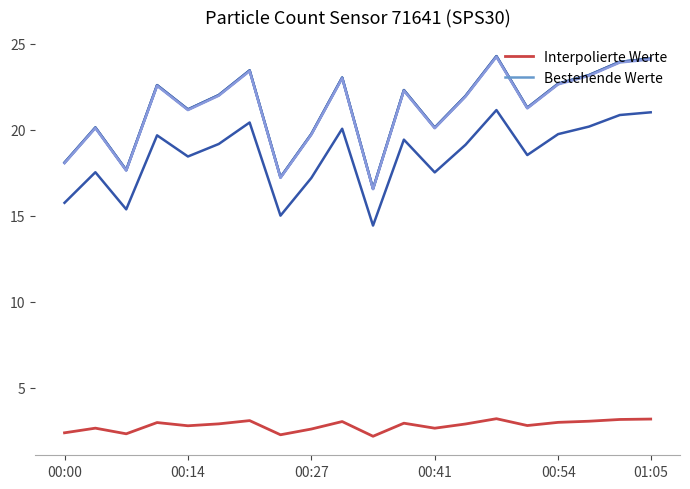

What is the highest value of the Bestehende Werte series?

24.3